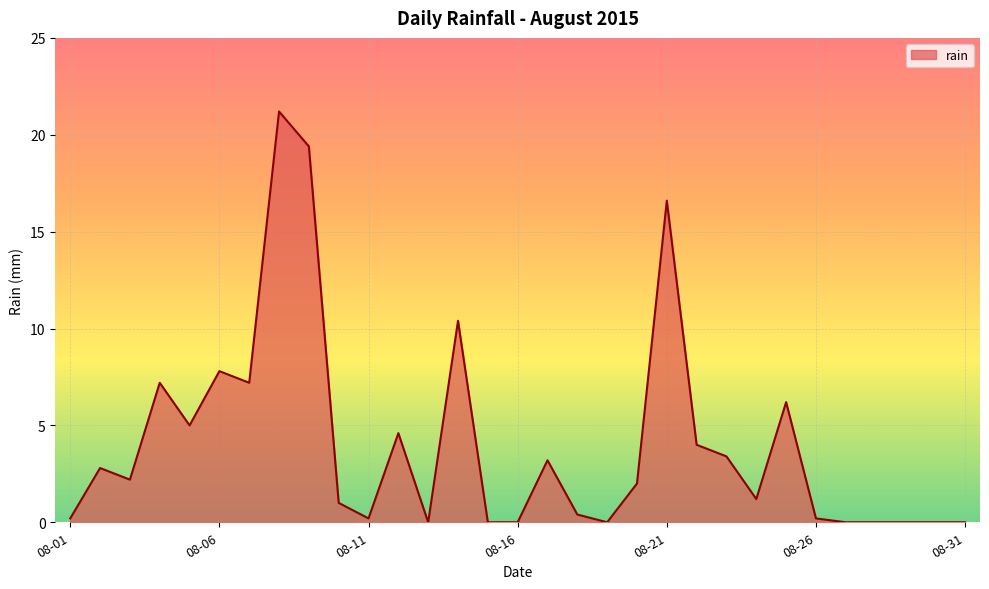

What is the difference between the maximum and minimum values?

21.2